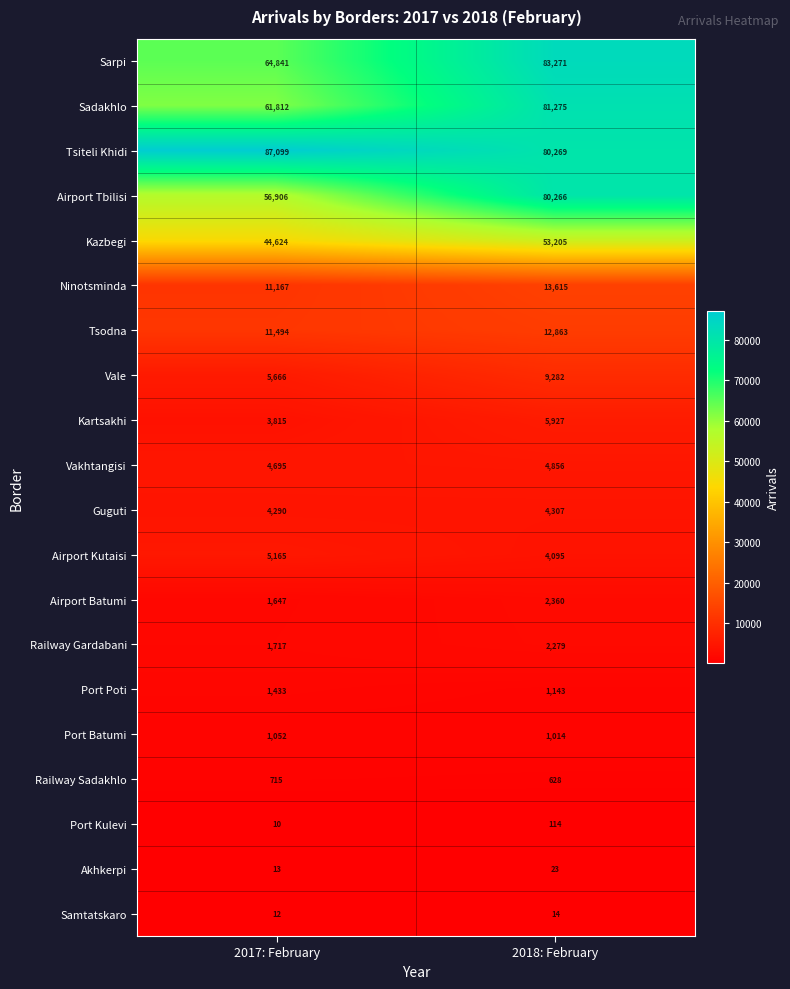

The Akhkerpi series shows 23 at 2017: February. True or false?

False